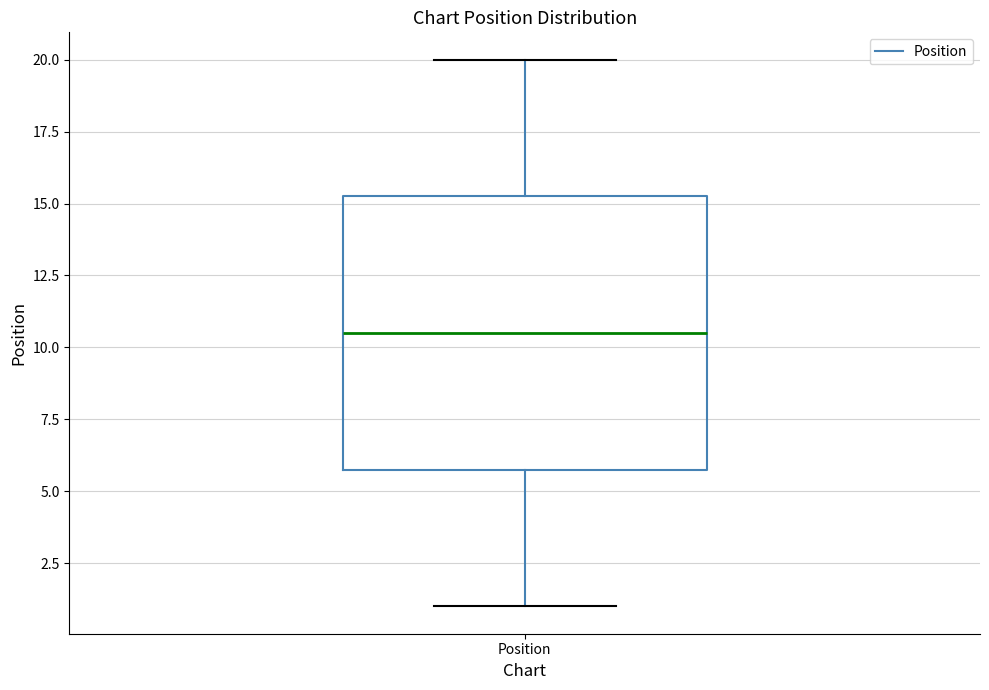

Transcribe this box plot: give where the median line is, the range the box spans, and where the two whiskers end, as read against the y-axis. The values are not printed on the chart, so give them approximately, as read against the axis.

median 10.5, box 6.0 to 15.5, whiskers 1.0 to 20.0